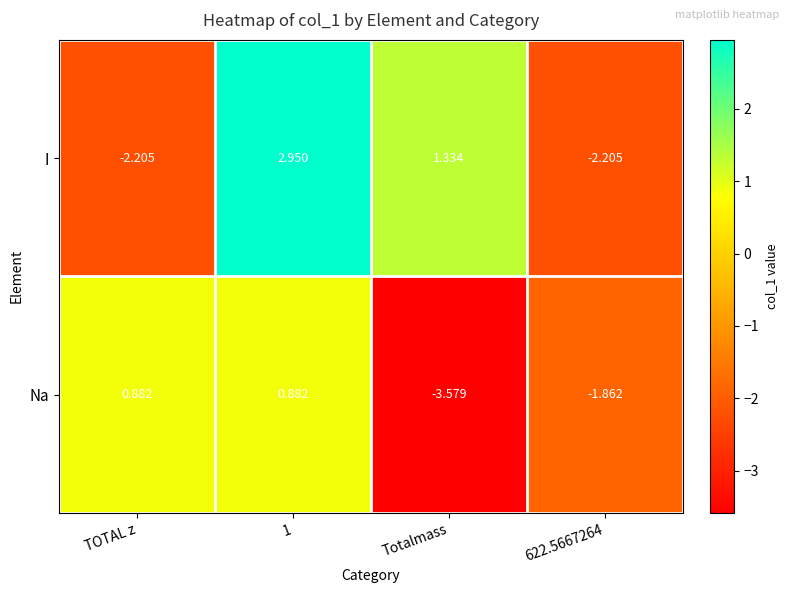

Is the value of I at TOTAL z greater than the value of Na at 1?

No